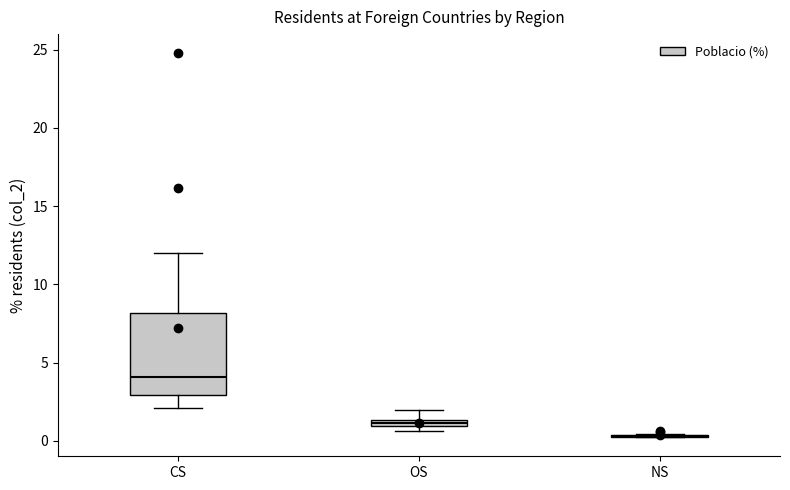

Where is the upper edge of the box for CS on the y-axis? The values are not printed on the chart, so give them approximately, as read against the axis.

8.0